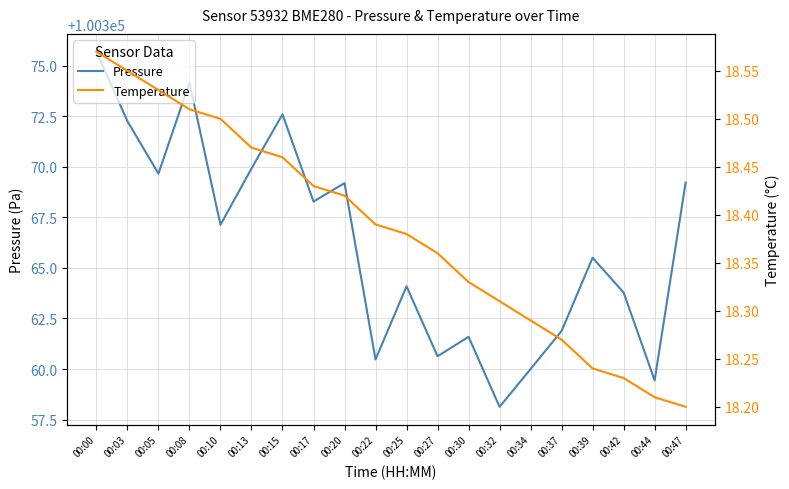

What is the sum of all Pressure values?

2007323.6